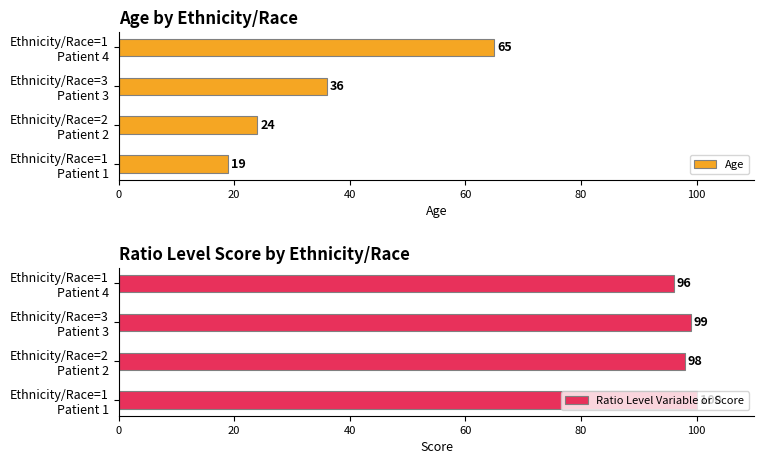

Reading left to right, what are all the values shown in this chart?

Age: 19	24	36	65
Ratio Level Variable or Score: 100	98	99	96